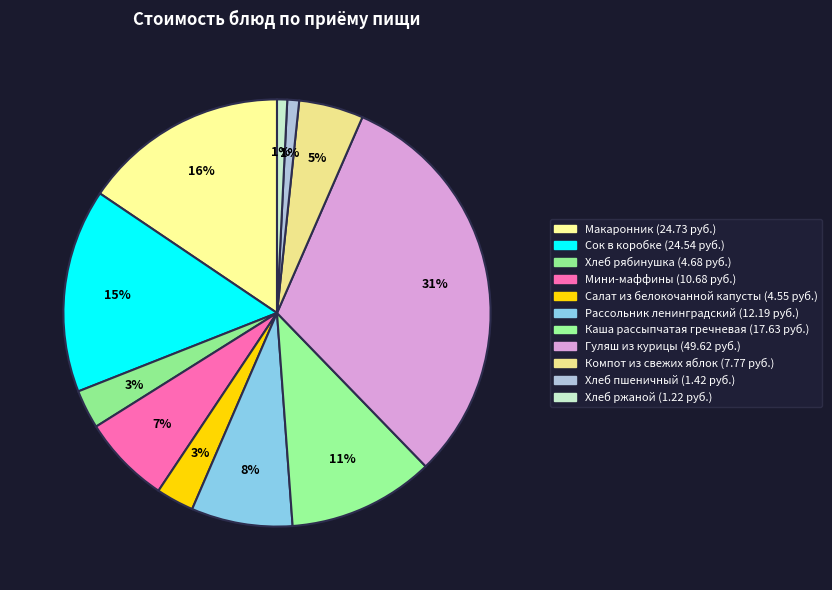

Which category has the biggest portion of the pie?

Гуляш из курицы